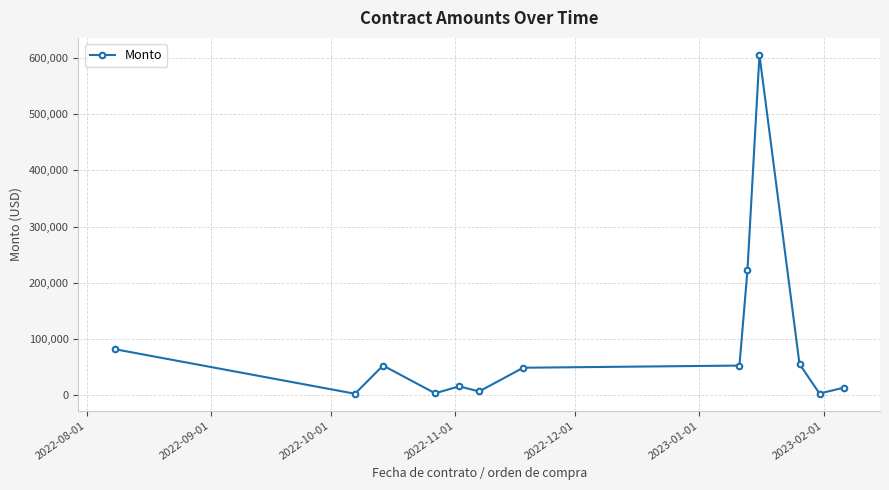

How many values are below 48164?

6